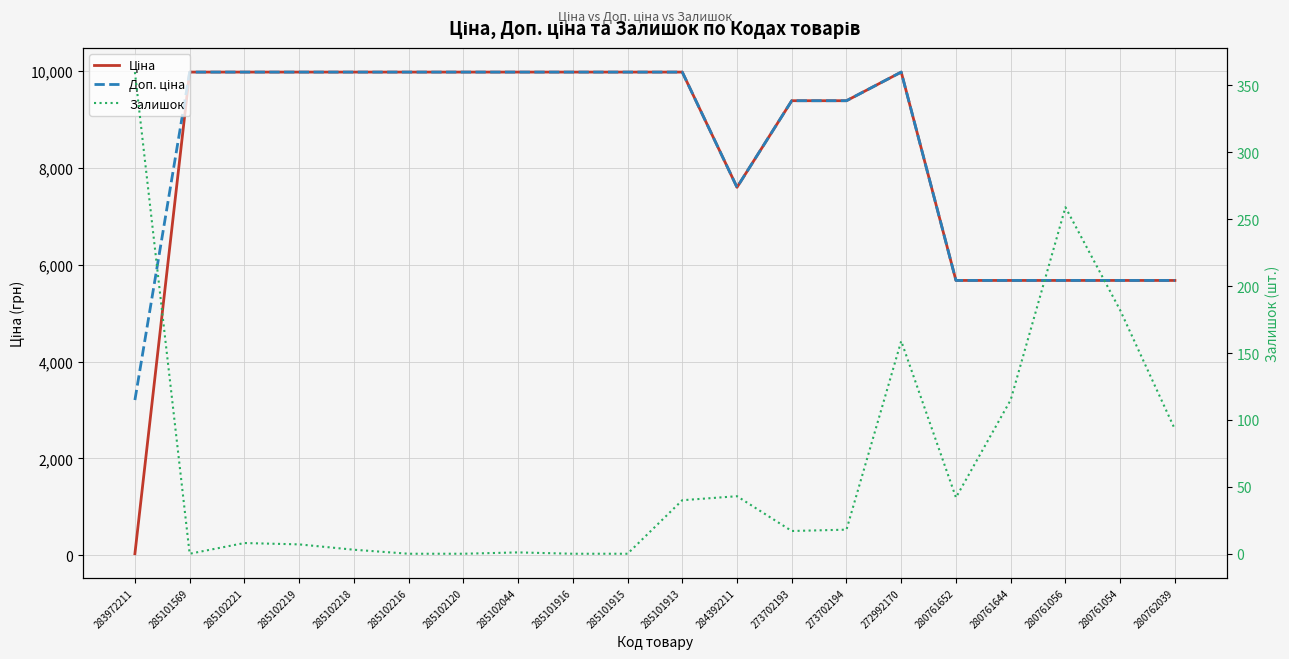

At which label does Ціна first exceed 9974?

285101569